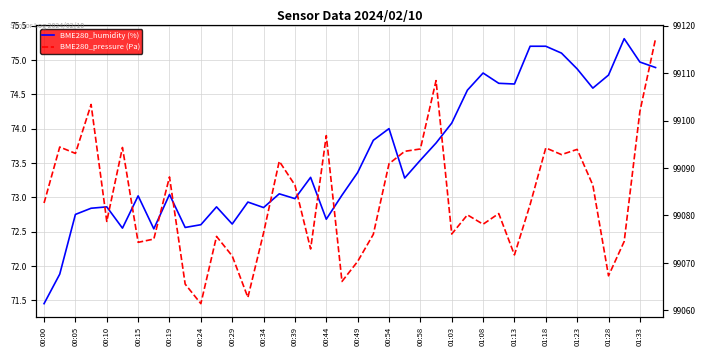

What is the spread (max minus min) of values at 27?

99005.6